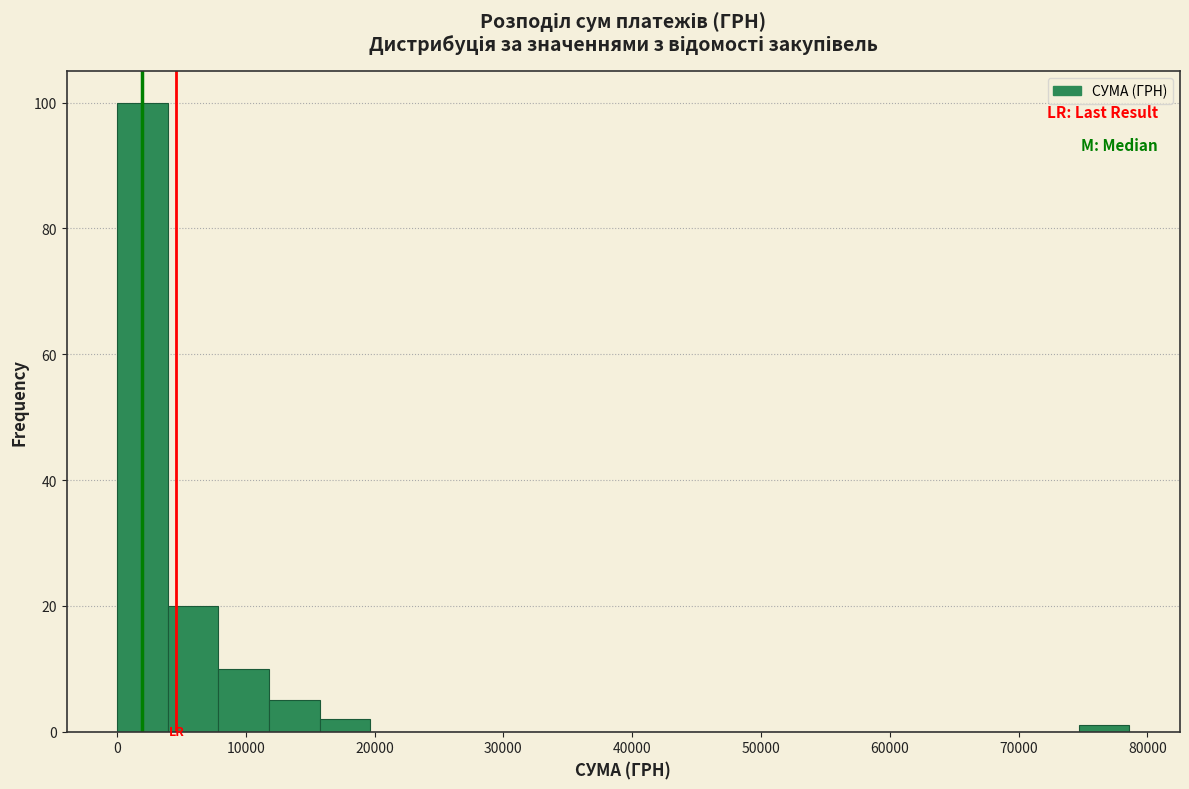

Read against the x-axis, roughly where is the centre of the tallest bar?

2000